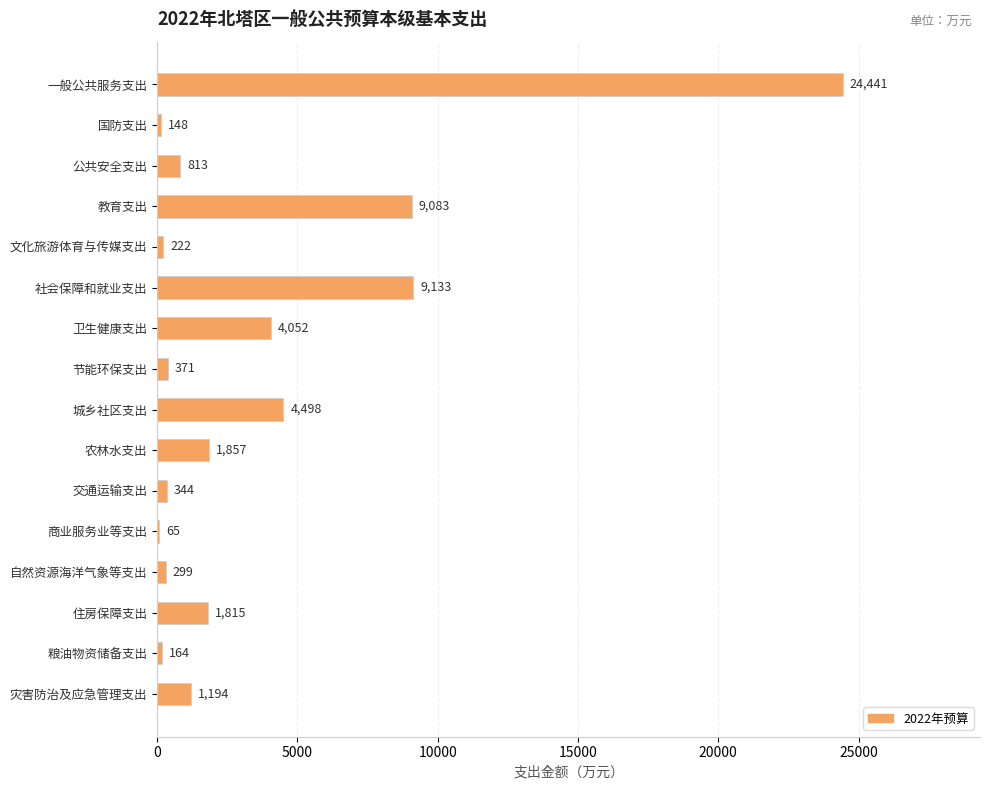

What is the maximum value shown in the chart?

24441